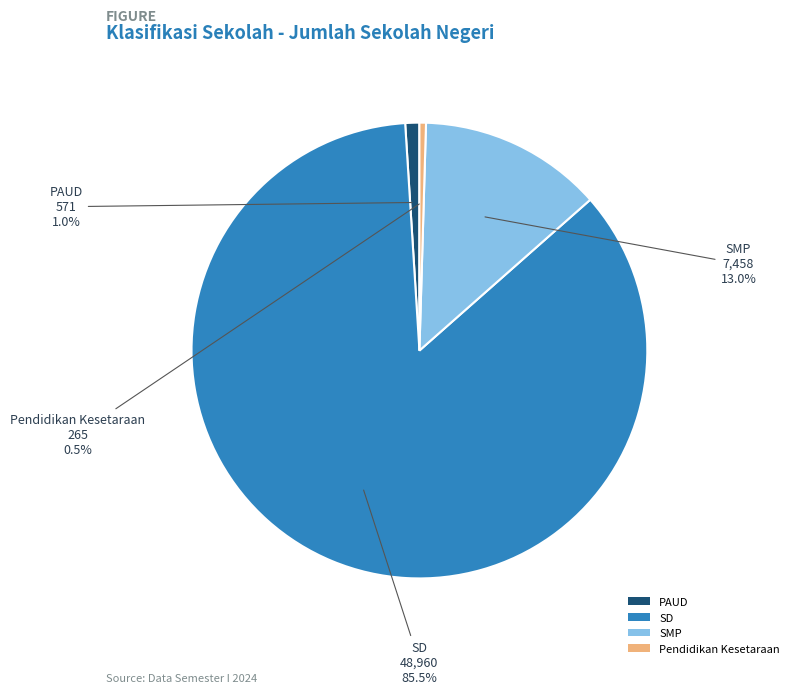

What is the smallest slice in the pie chart?

Pendidikan Kesetaraan